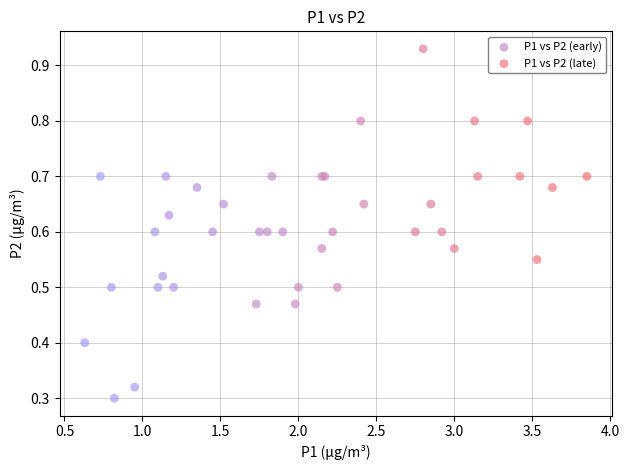

Which series contains the lowest Y value?

P1 vs P2 (late)